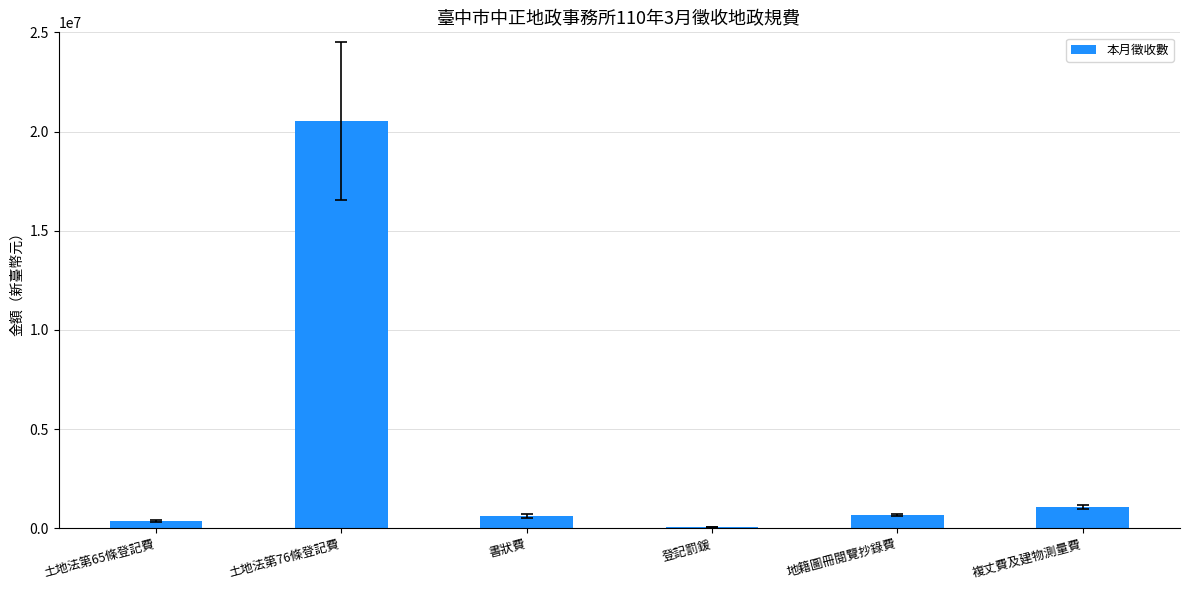

Which has a higher value, 登記罰鍰 or 書狀費?

書狀費